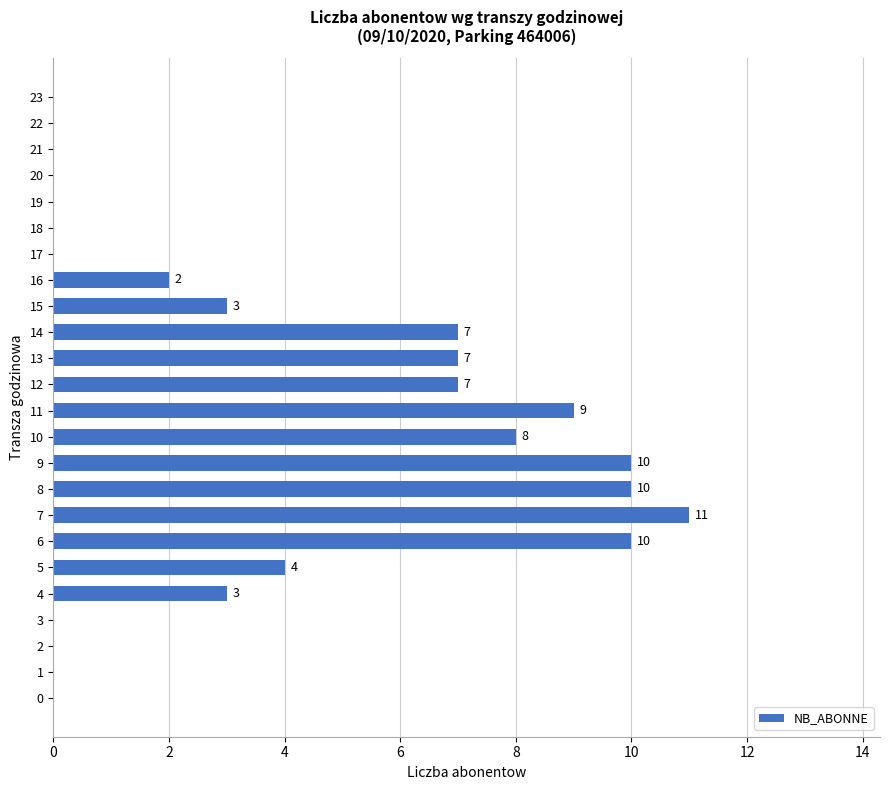

How many distinct data groups are displayed?

1